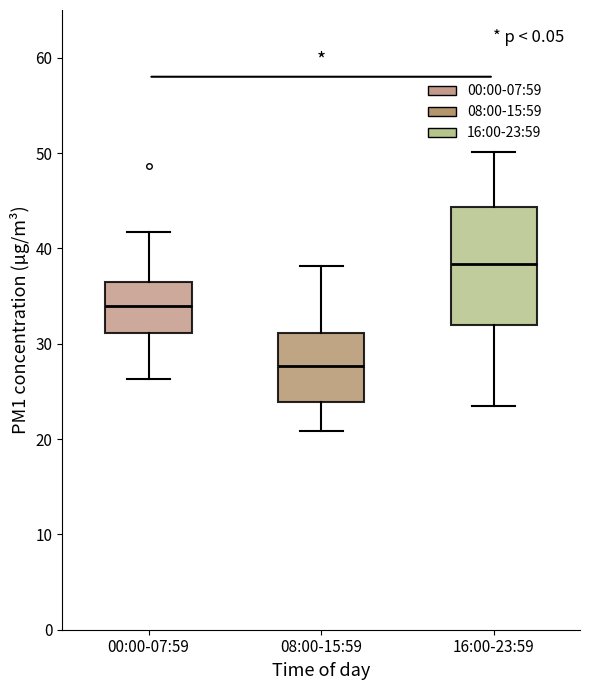

Reading left to right, transcribe this box plot: for each box, give where its median line is, the range the box spans, and where its two whiskers end, as read against the y-axis. The values are not printed on the chart, so give them approximately, as read against the axis.

00:00-07:59: median 34, box 31 to 36, whiskers 26 to 42
08:00-15:59: median 28, box 24 to 31, whiskers 21 to 38
16:00-23:59: median 38, box 32 to 44, whiskers 24 to 50